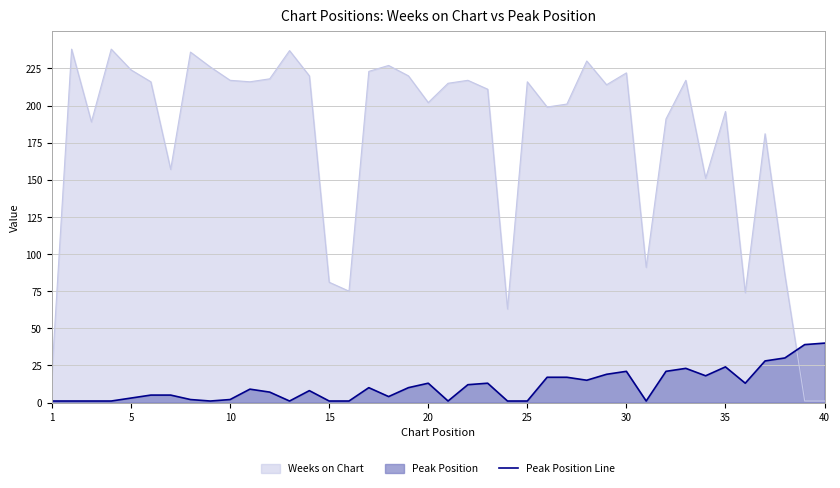

How many intersections are there between Peak Position Line and Weeks on Chart?

1